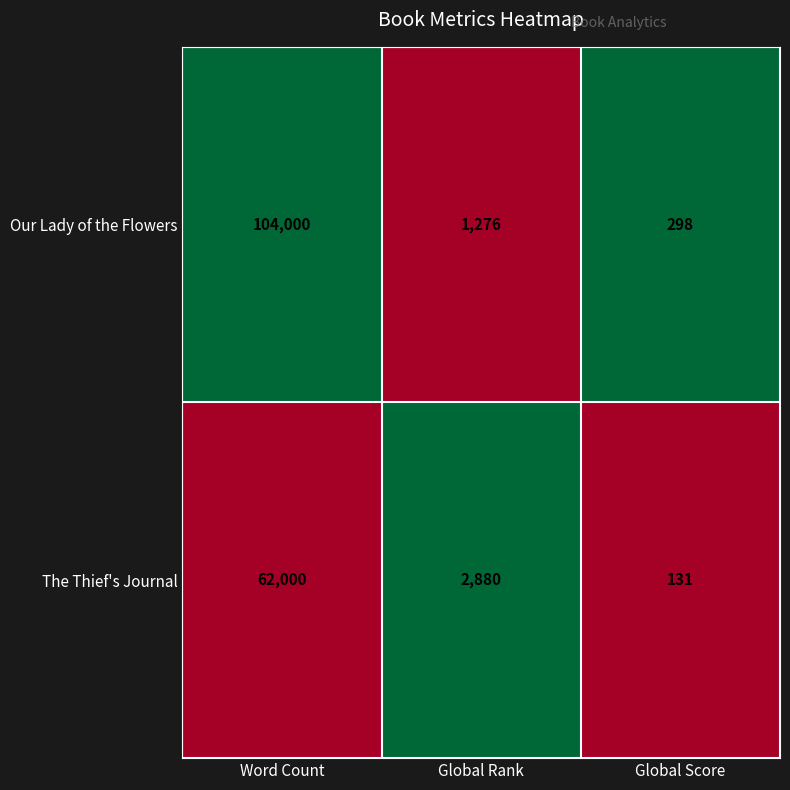

How many distinct data groups are displayed?

2